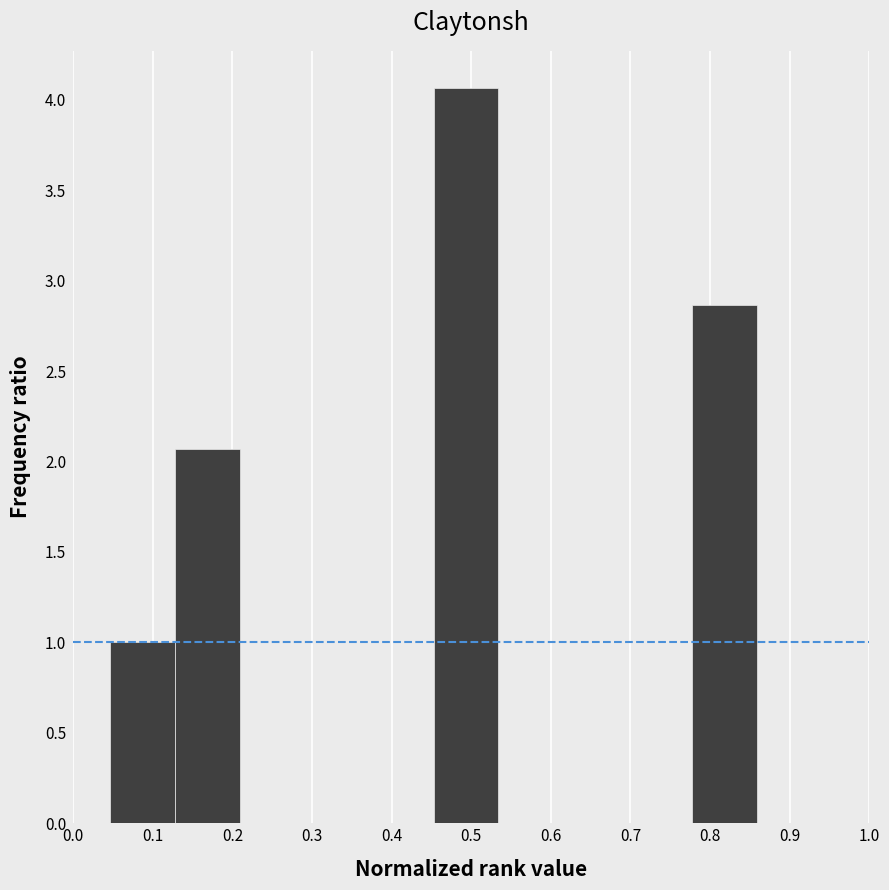

Reading left to right, list every bar in this chart as the range it spans on the x-axis followed by its height. Neither the bar edges nor the heights are printed on the chart, so give them approximately, as read against the axes.

0.05 to 0.13: 1.00
0.13 to 0.21: 2.05
0.21 to 0.29: 0
0.29 to 0.37: 0
0.37 to 0.45: 0
0.45 to 0.53: 4.05
0.53 to 0.62: 0
0.62 to 0.70: 0
0.70 to 0.78: 0
0.78 to 0.86: 2.85